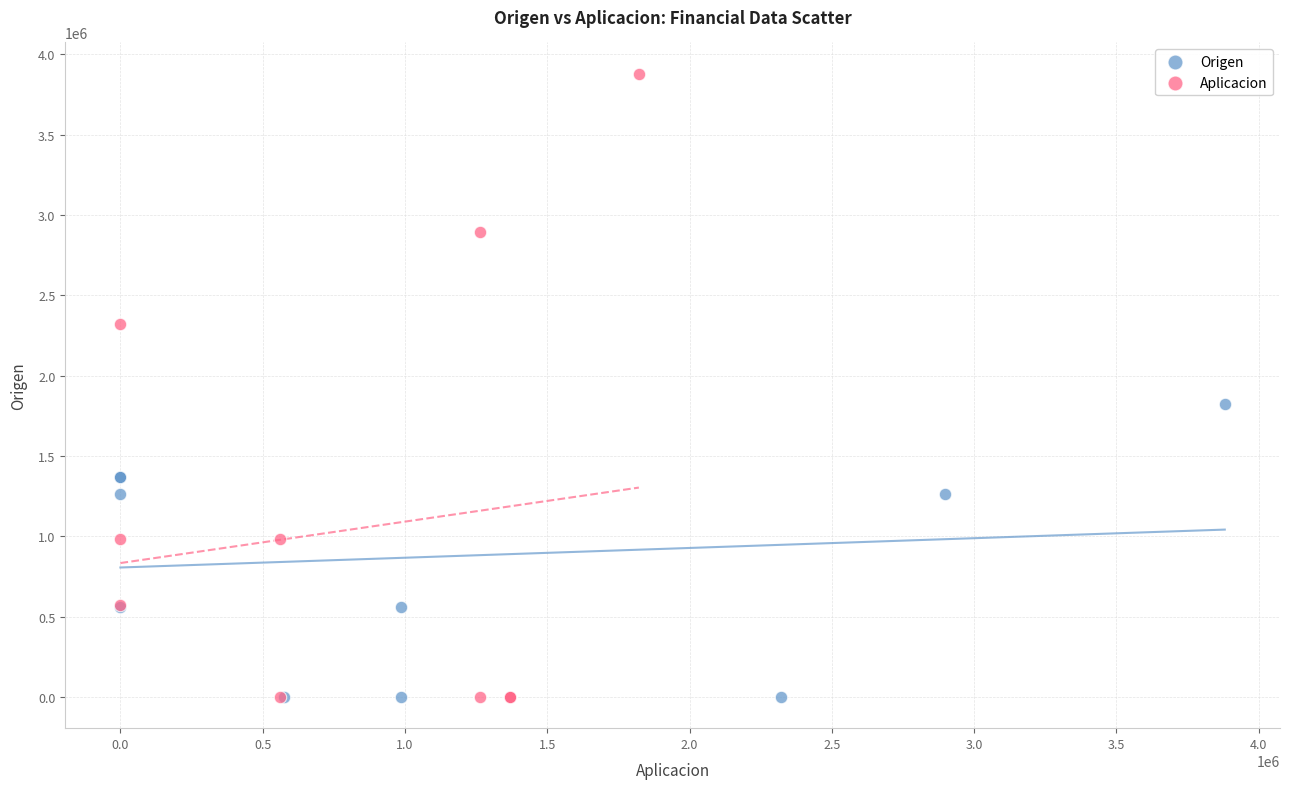

Which series contains the highest Y value?

Aplicacion